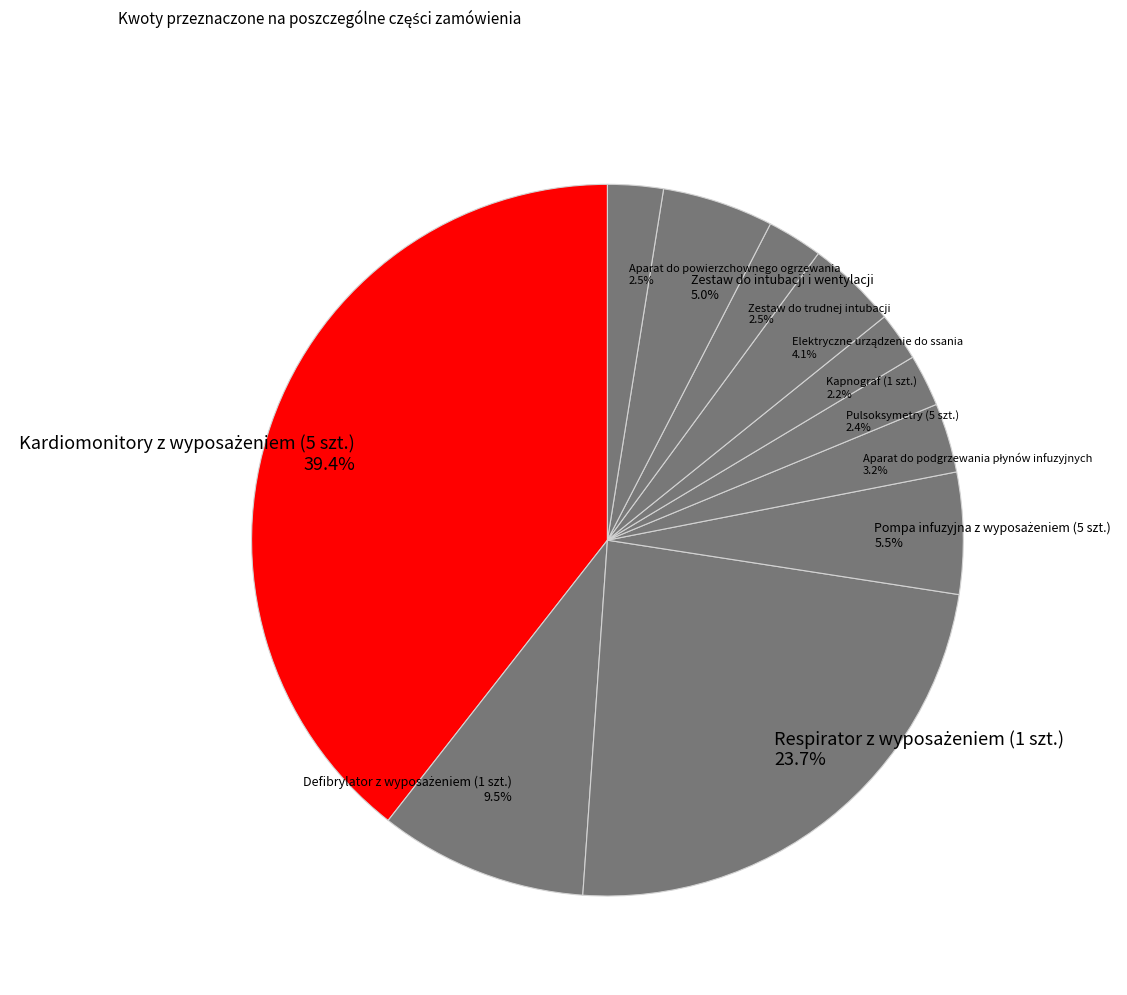

How much of the chart is everything except Aparat do powierzchownego ogrzewania 2.5%?

97.5%